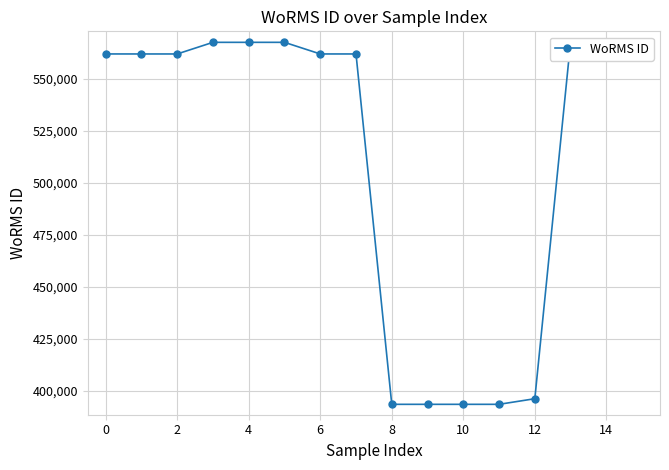

What is the value of the 12th point from the left?

393616